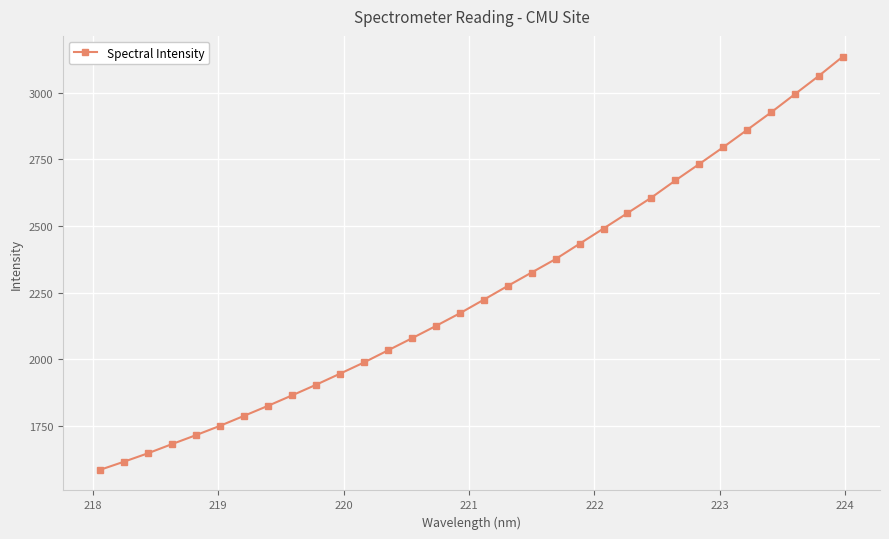

What is the maximum value shown in the chart?

3135.7